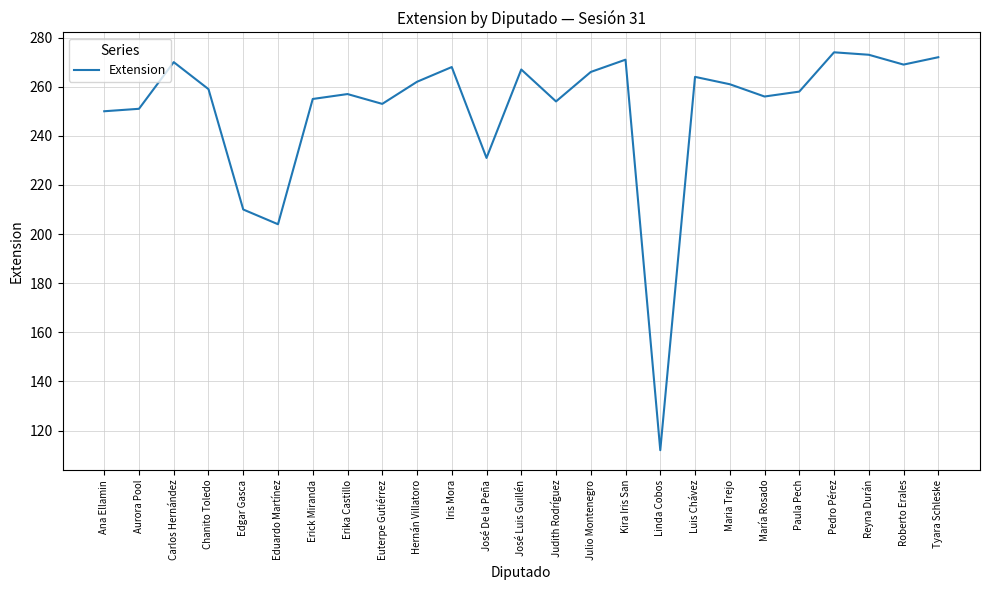

Count the number of data series in this chart.

1